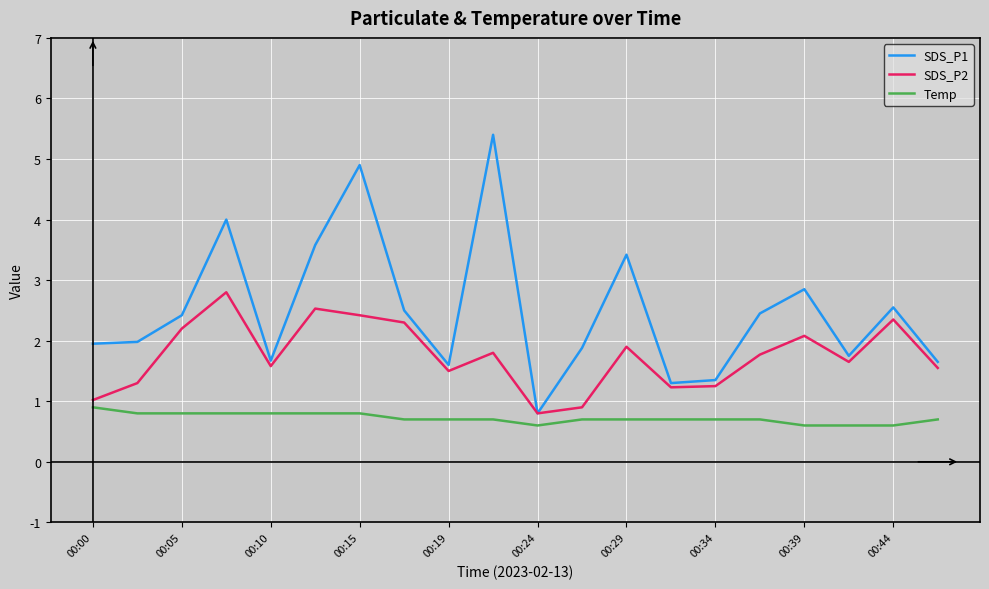

True or false: SDS_P1 and Temp intersect in this chart.

False